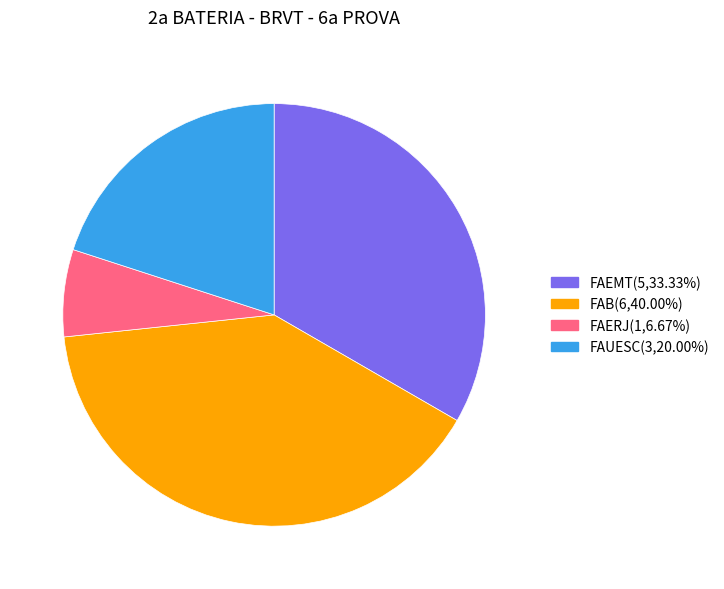

Between FAB and FAERJ, which is larger?

FAB